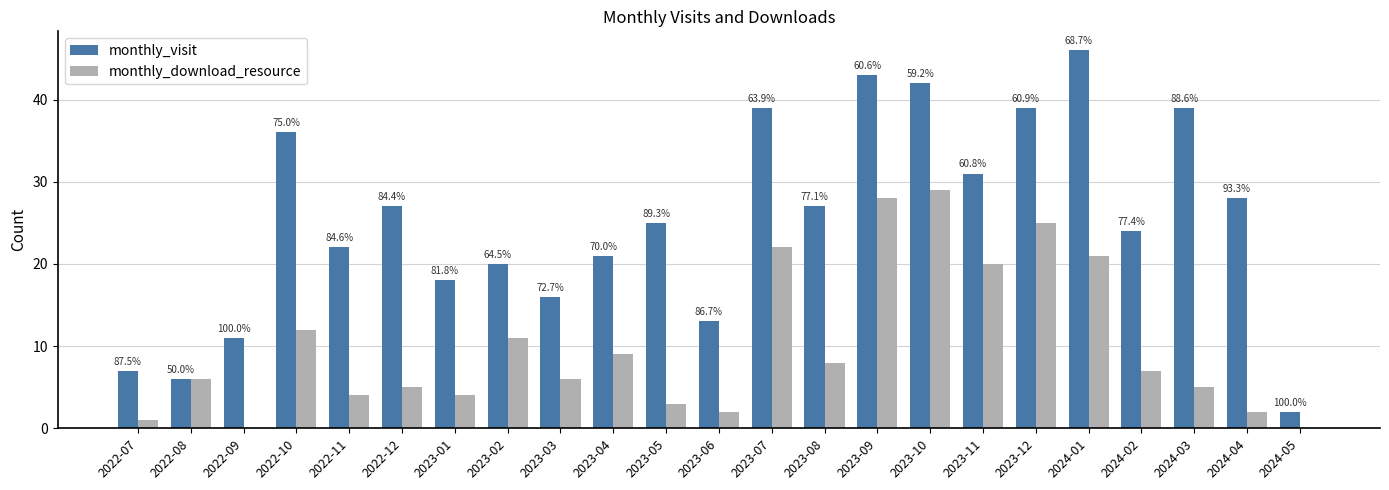

What is the maximum value for monthly_visit?

46